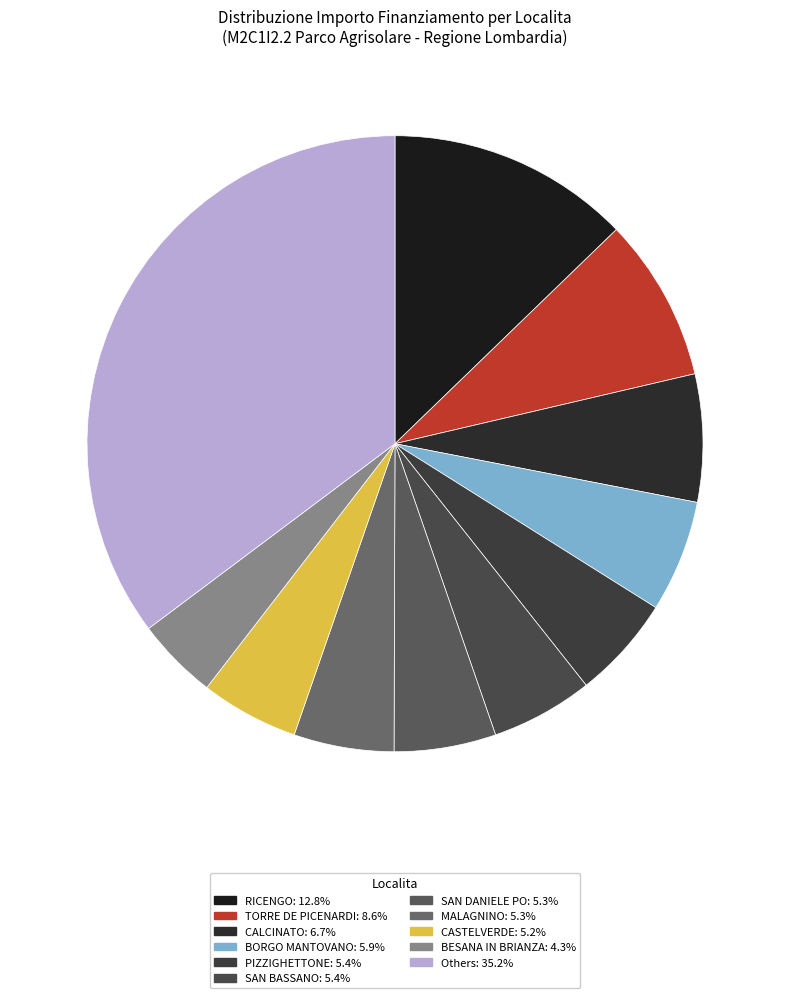

Count the number of slices in the pie.

11